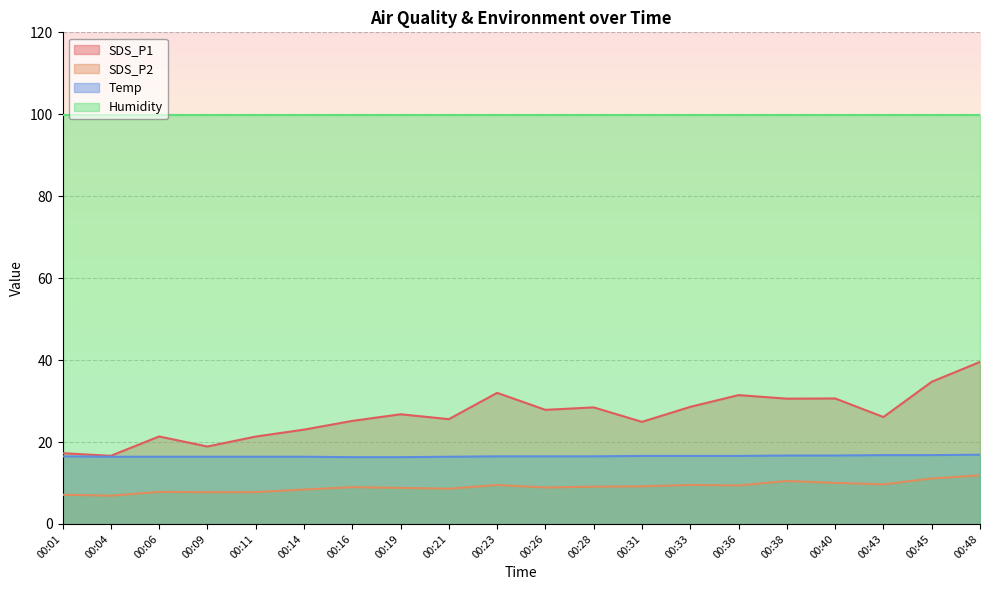

Does the chart display data point markers on the line(s)?

No